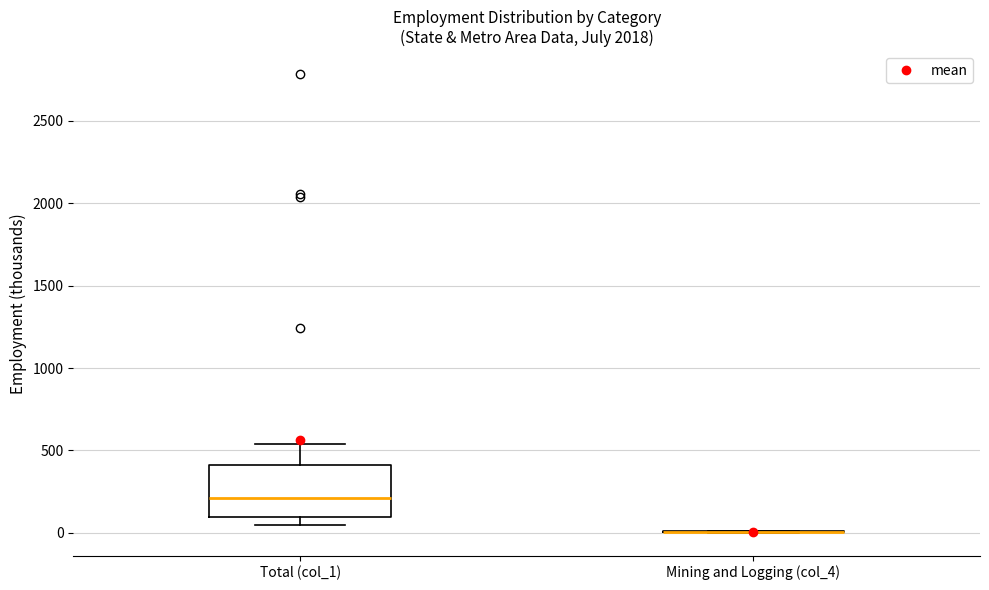

Which box is the tallest, from its lower edge to its upper edge?

Total (col_1)